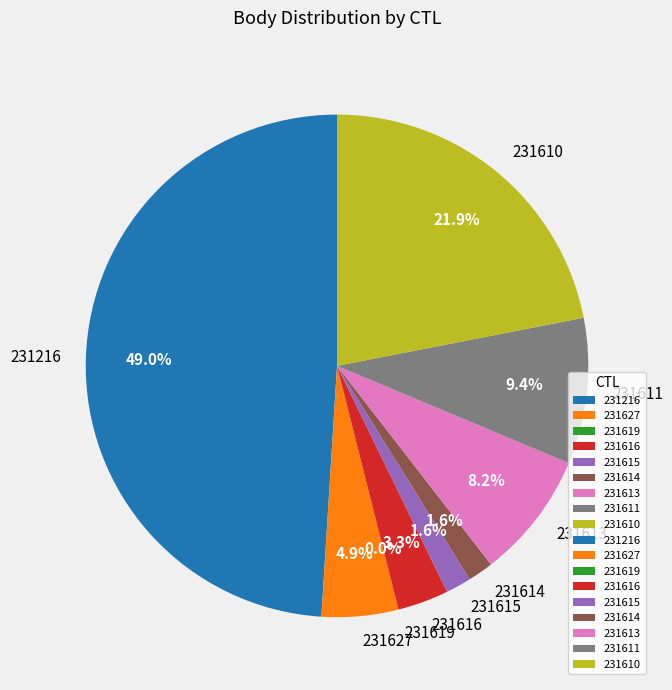

Which category has the smallest portion of the pie?

231619